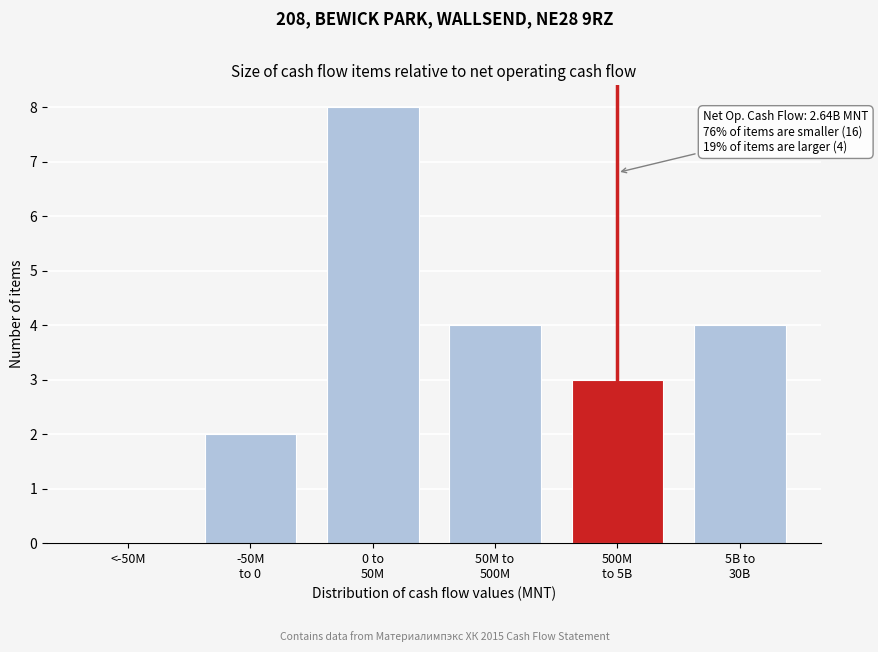

The chart shows a value of 0 at <-50M. True or false?

True